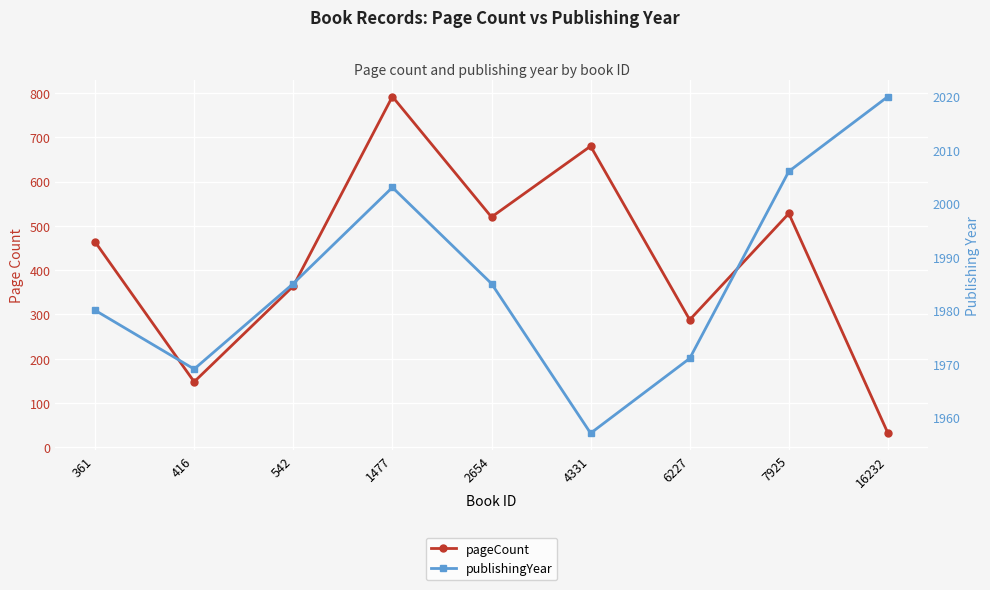

Is the value of publishingYear at 361 greater than the value of pageCount at 2654?

Yes